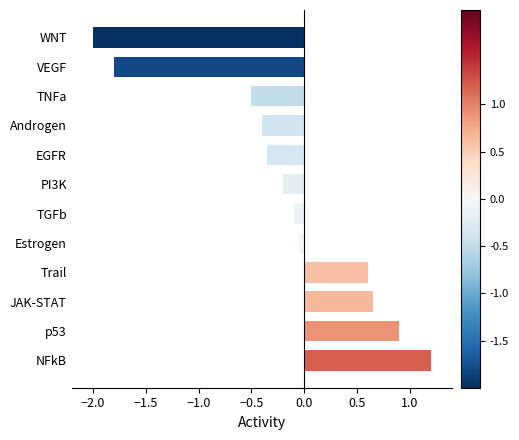

What is the maximum value shown in the chart?

1.2